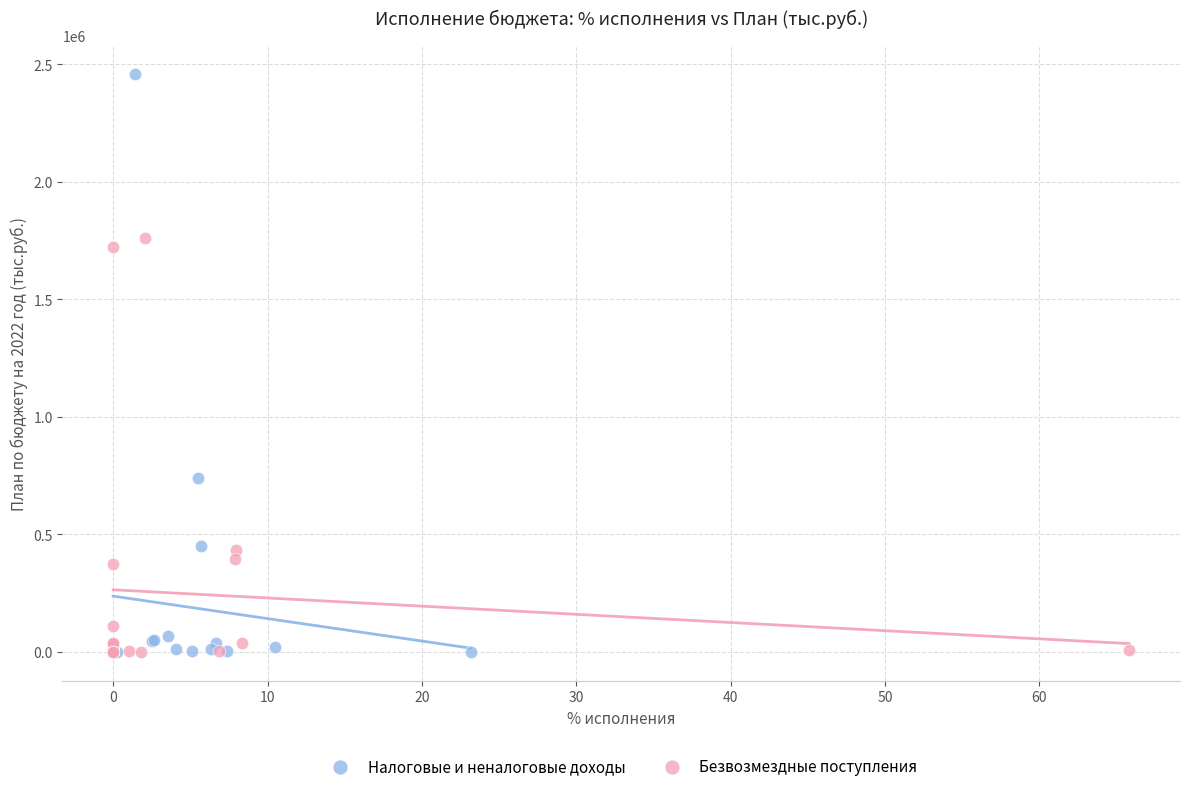

Which series reaches the maximum Y coordinate?

Налоговые и неналоговые доходы